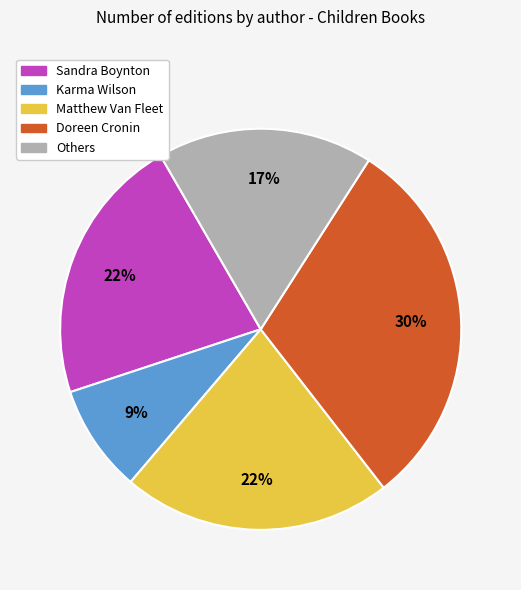

Is there any slice that represents more than half of the pie?

No